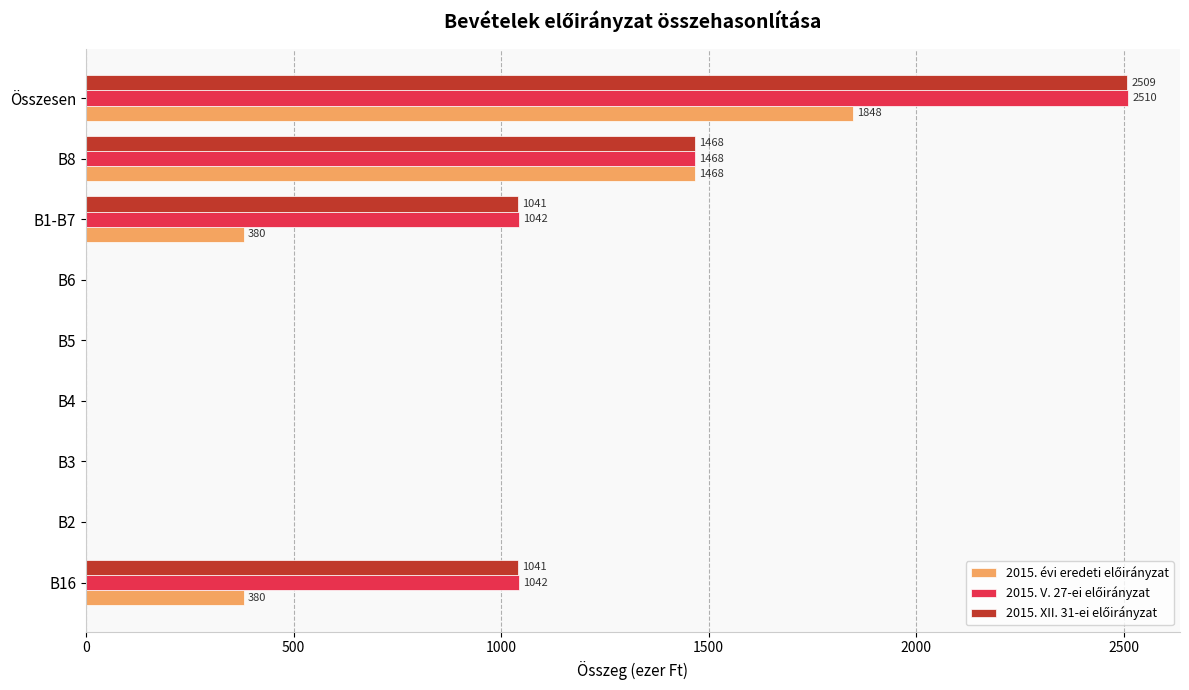

At which category is the sum across all series the highest?

Összesen